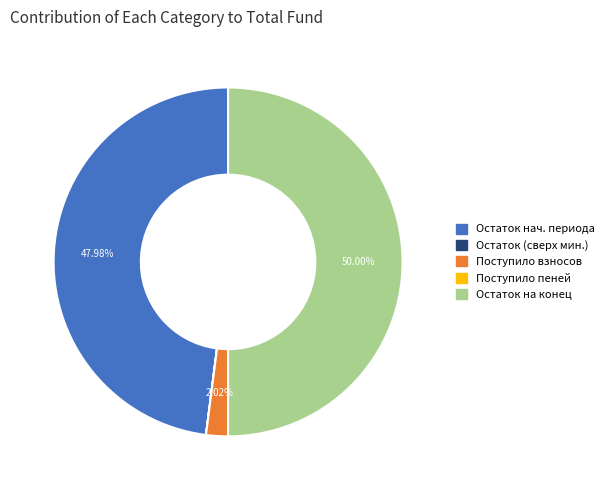

Is Остаток нач. периода the majority of the pie?

No